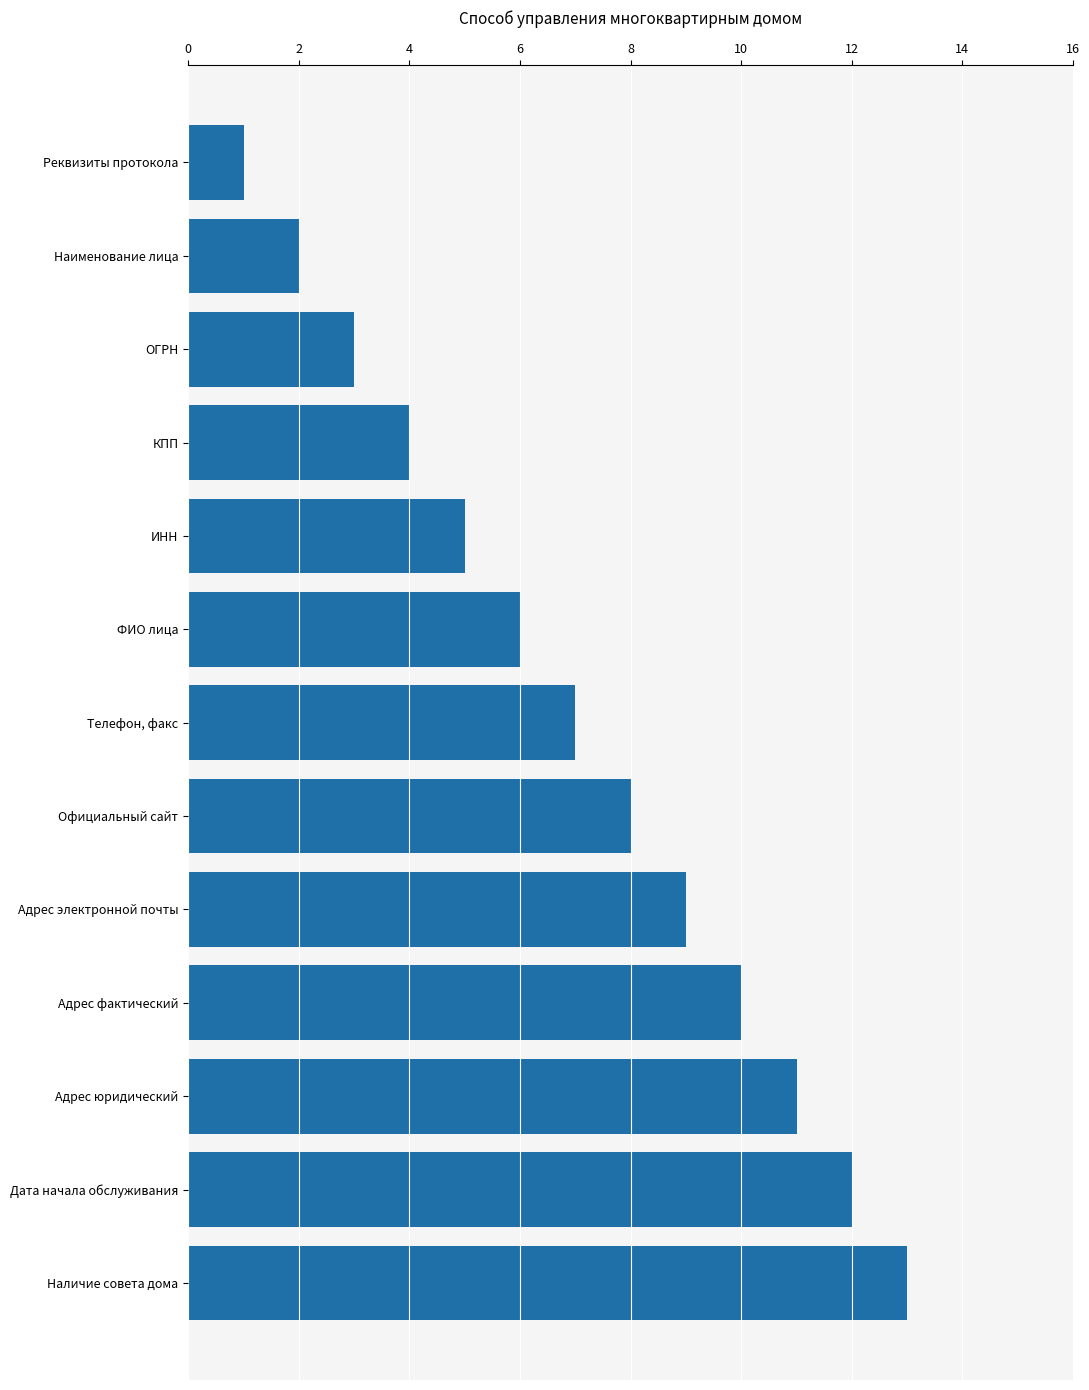

What is the ratio of the value at ФИО лица to the value at ИНН?

1.2